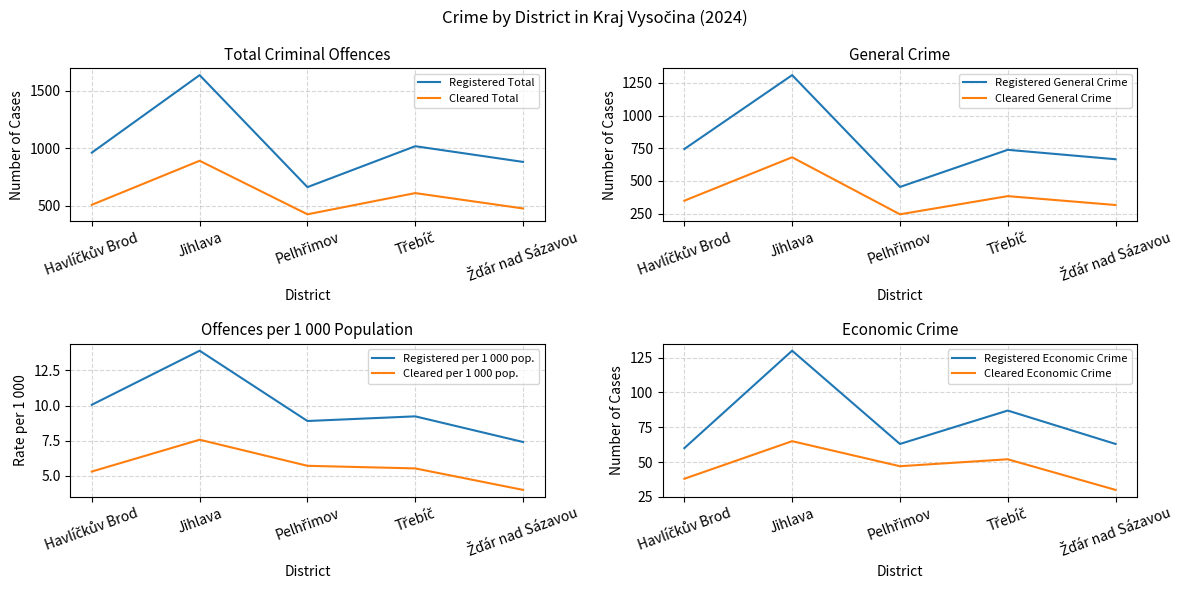

True or false: Registered Criminal Offences (Total) and Cleared Criminal Offences (Total) cross at least once.

False